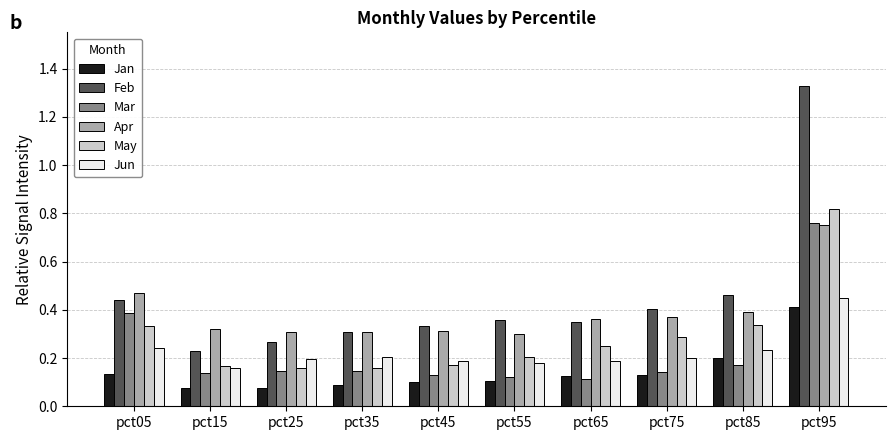

The value of Feb at pct05 is 0.4. True or false?

True